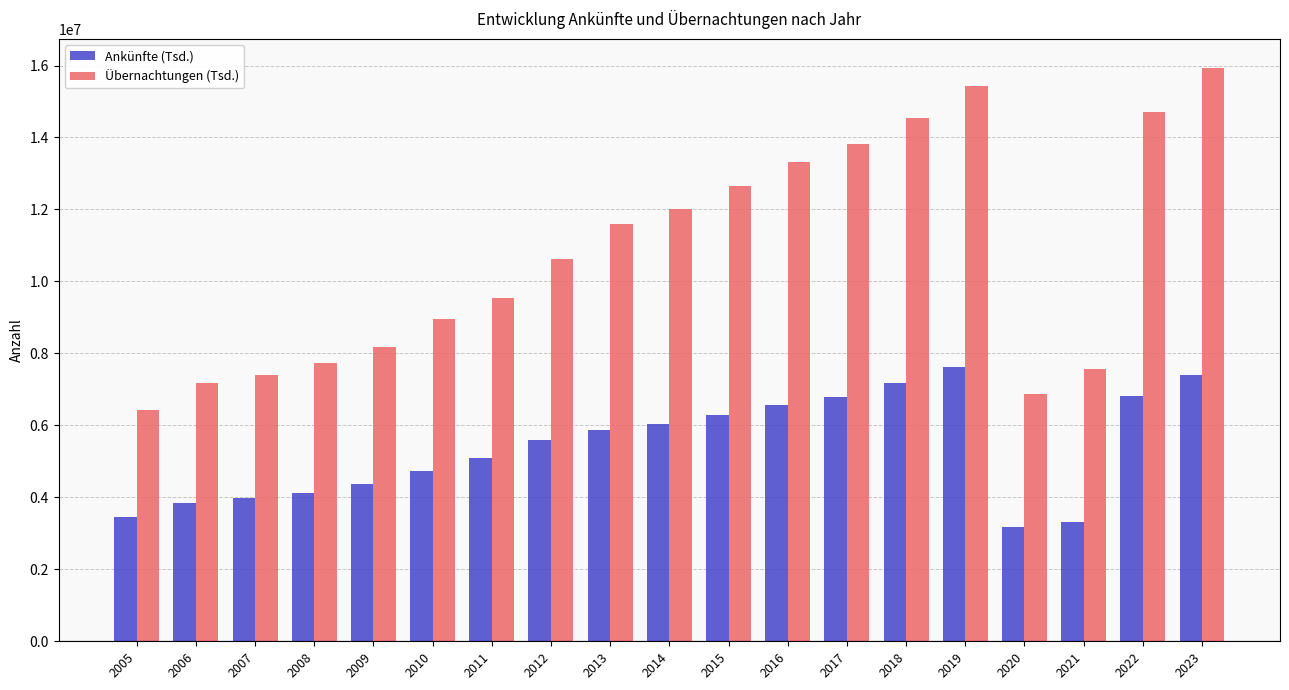

What value does the Ankünfte (Tsd.) series have at 2017, to the nearest 100?

6782900